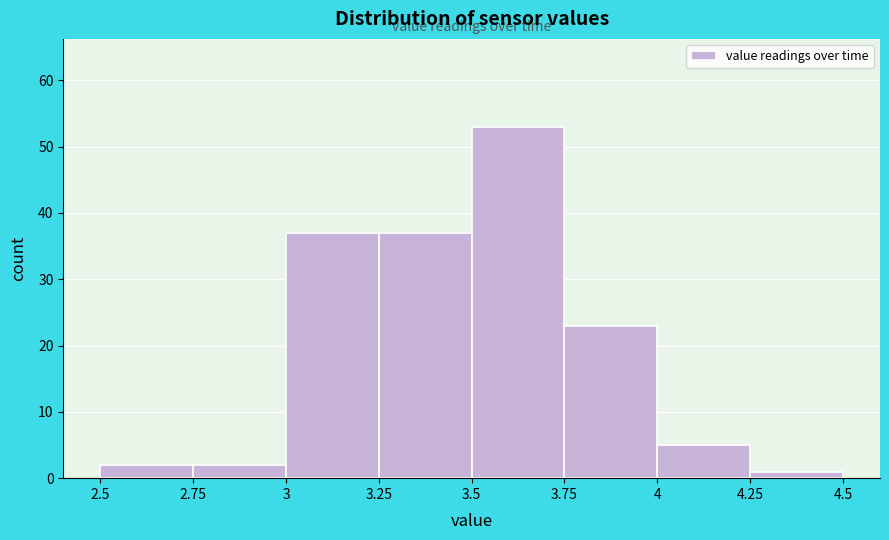

How tall is the bar that spans 3.5 to 3.75 on the x-axis? The values are not printed on the chart, so give them approximately, as read against the axis.

53